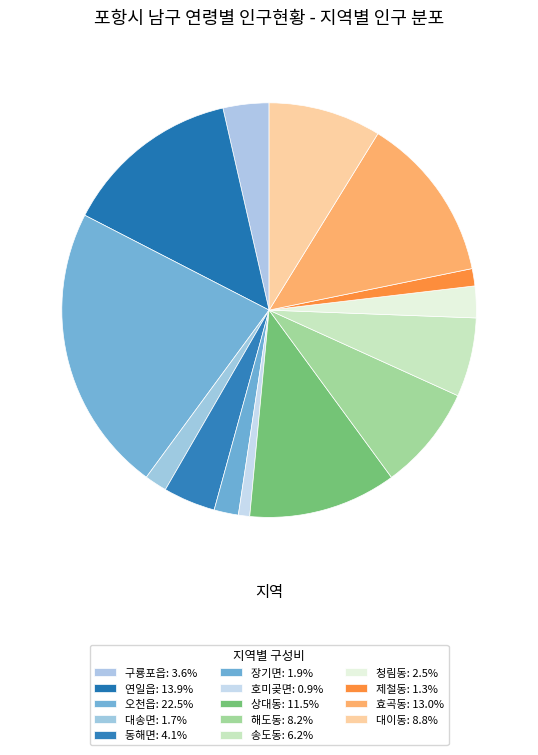

True or false: 제철동 accounts for 11% of the total.

False